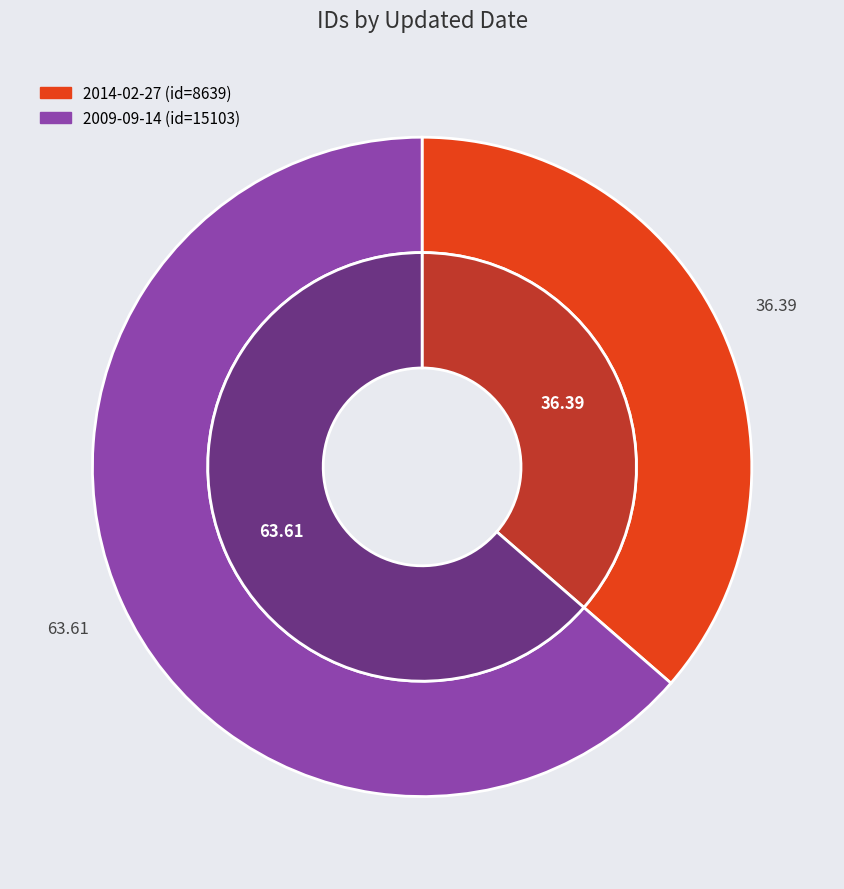

To the nearest percent, what portion does 2009-09-14 represent?

64%